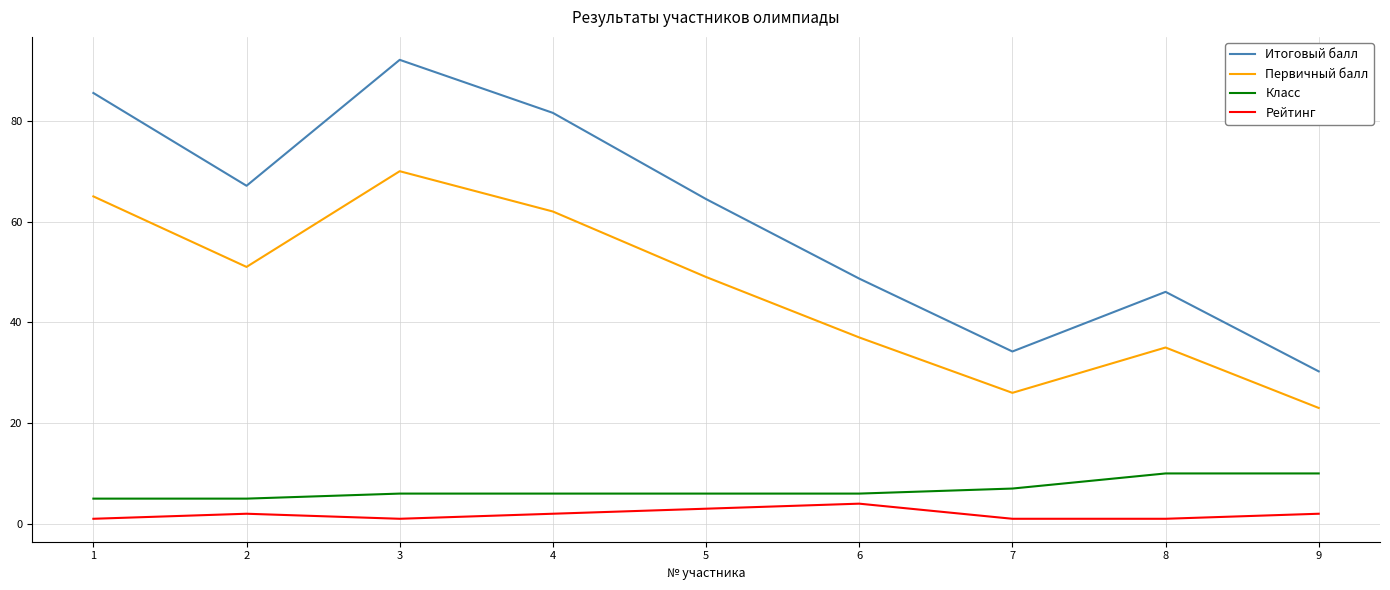

Which series changed the most between 1 and 3?

Итоговый балл